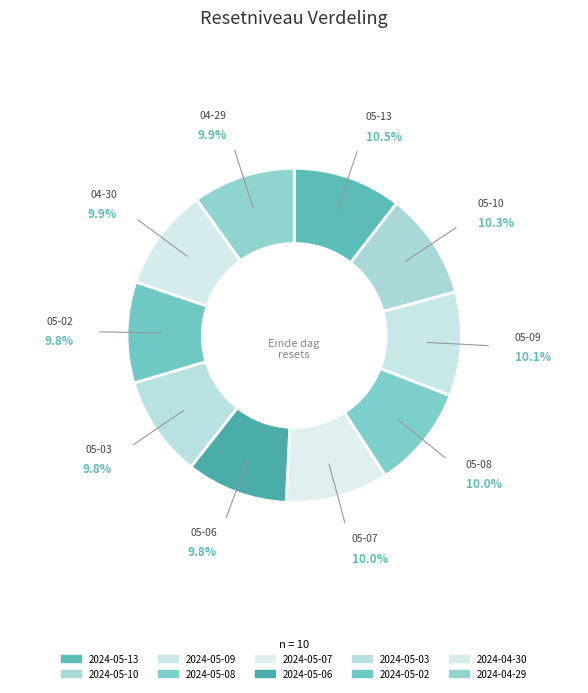

Is it true that 2024-05-03 is 17% of the pie?

False